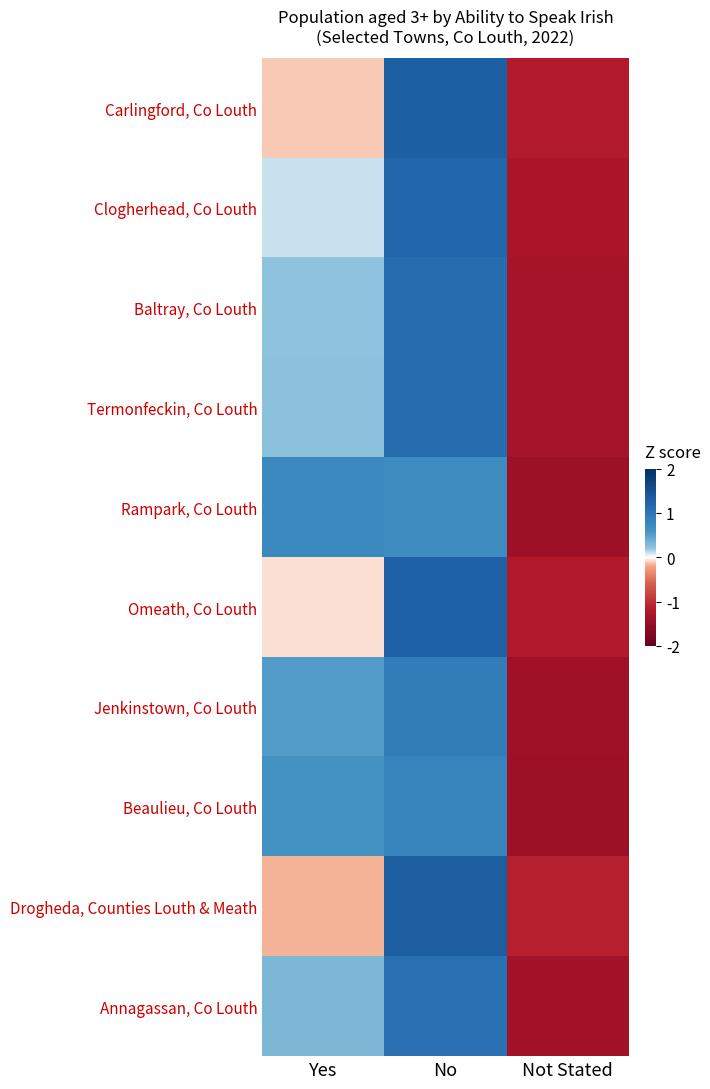

At which category is the sum across all series the highest?

No